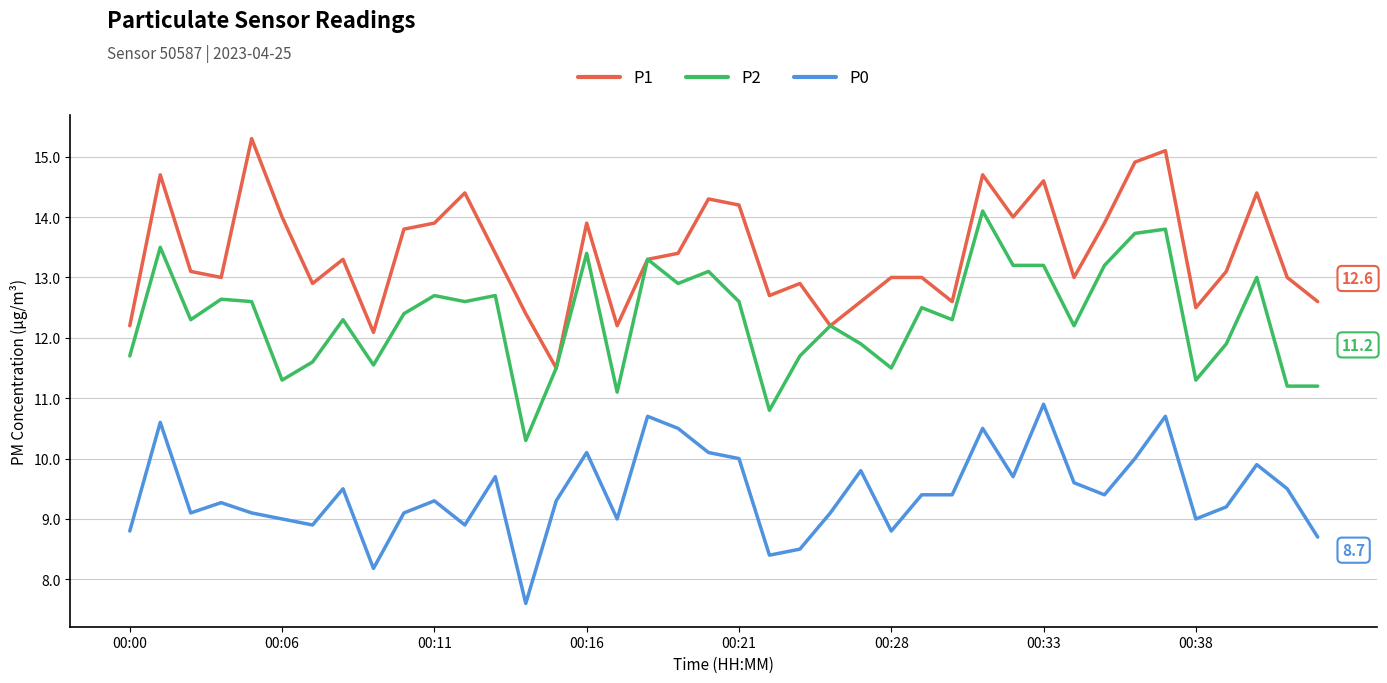

What is the maximum value shown in the chart?

15.3